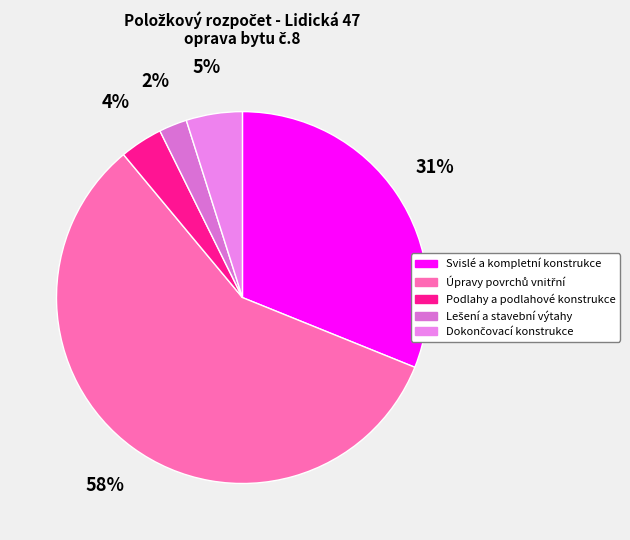

How many slices are in this pie chart?

5